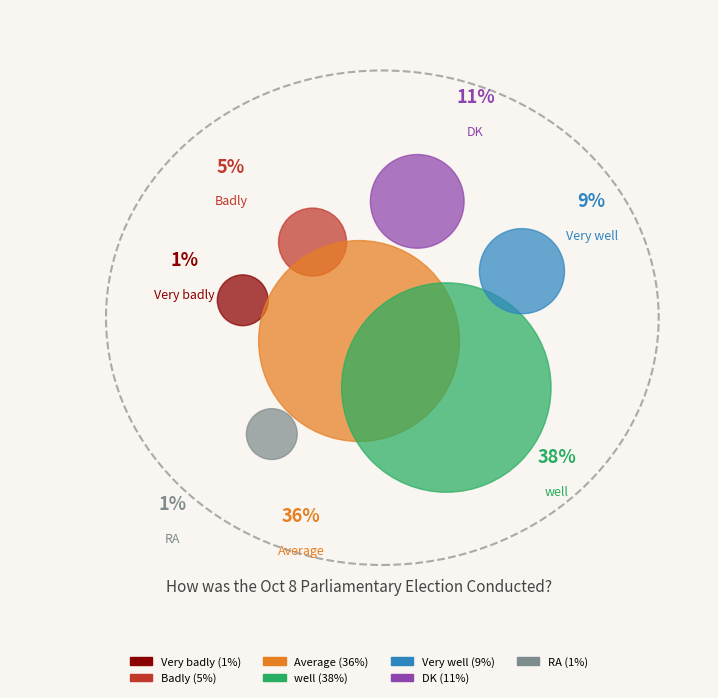

To the nearest percent, what is the average slice percentage?

14%